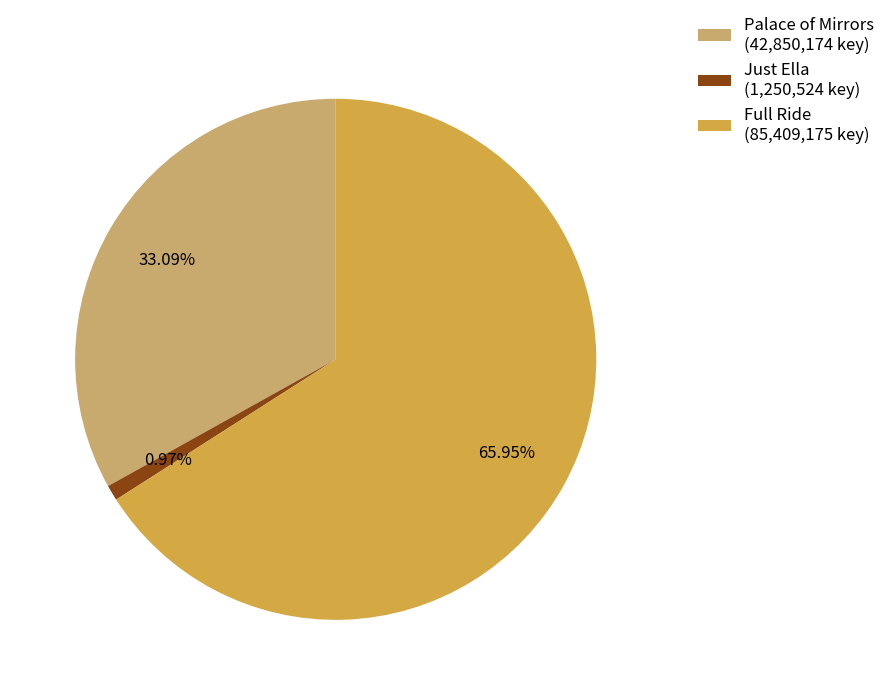

Combined, what portion of the pie is Palace of Mirrors and Full Ride?

99.0%